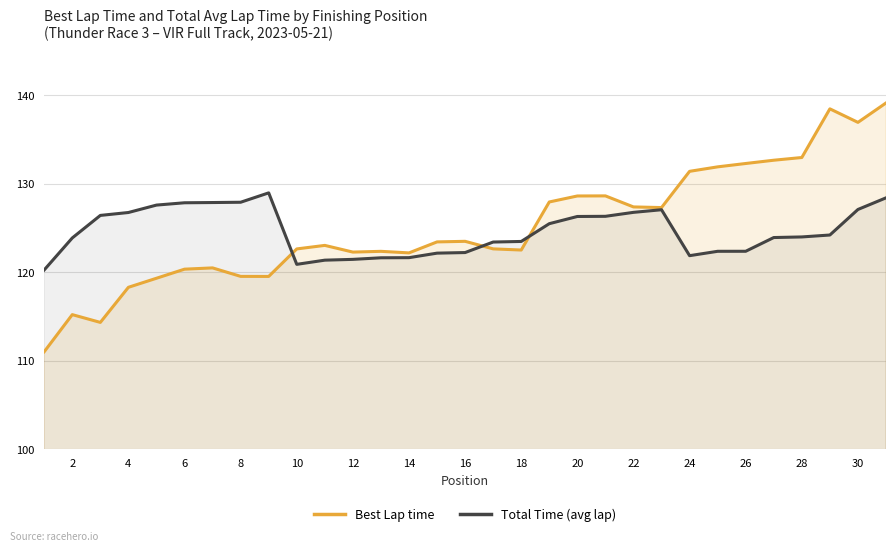

Does the chart display data point markers on the line(s)?

No